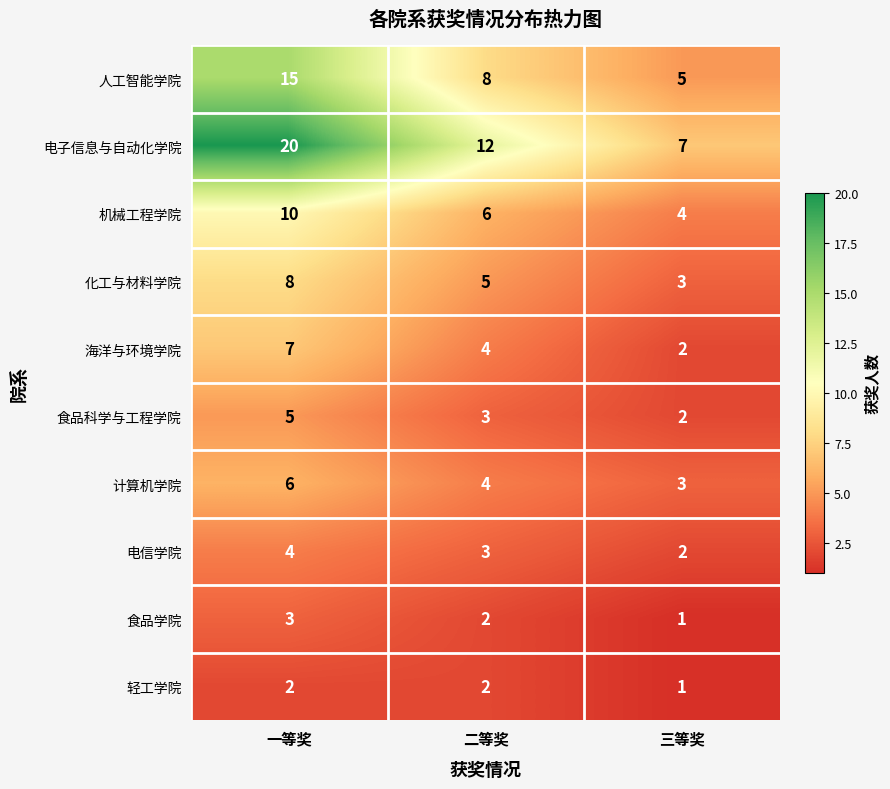

Reading right to left, extract all data points from this chart.

人工智能学院: 三等奖=5	二等奖=8	一等奖=15
电子信息与自动化学院: 三等奖=7	二等奖=12	一等奖=20
机械工程学院: 三等奖=4	二等奖=6	一等奖=10
化工与材料学院: 三等奖=3	二等奖=5	一等奖=8
海洋与环境学院: 三等奖=2	二等奖=4	一等奖=7
食品科学与工程学院: 三等奖=2	二等奖=3	一等奖=5
计算机学院: 三等奖=3	二等奖=4	一等奖=6
电信学院: 三等奖=2	二等奖=3	一等奖=4
食品学院: 三等奖=1	二等奖=2	一等奖=3
轻工学院: 三等奖=1	二等奖=2	一等奖=2